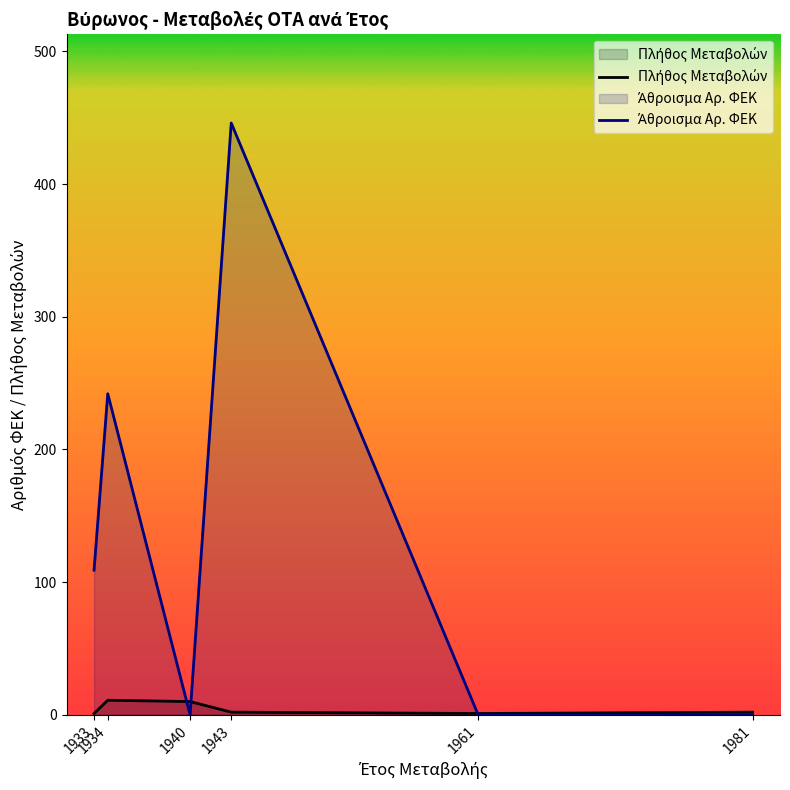

How many values in the Άθροισμα Αρ. ΦΕΚ series exceed 109?

2